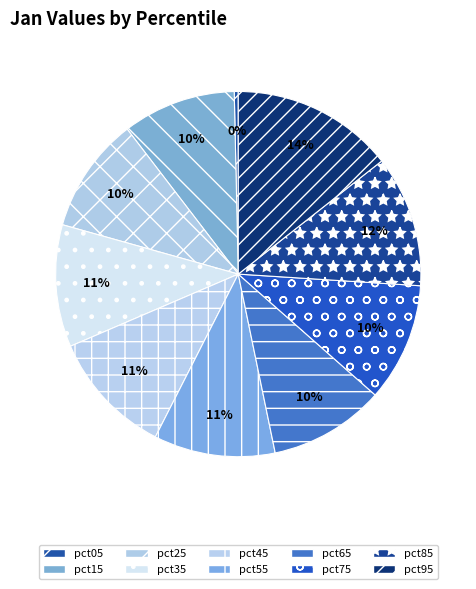

True or false: pct35 accounts for 11% of the total.

True